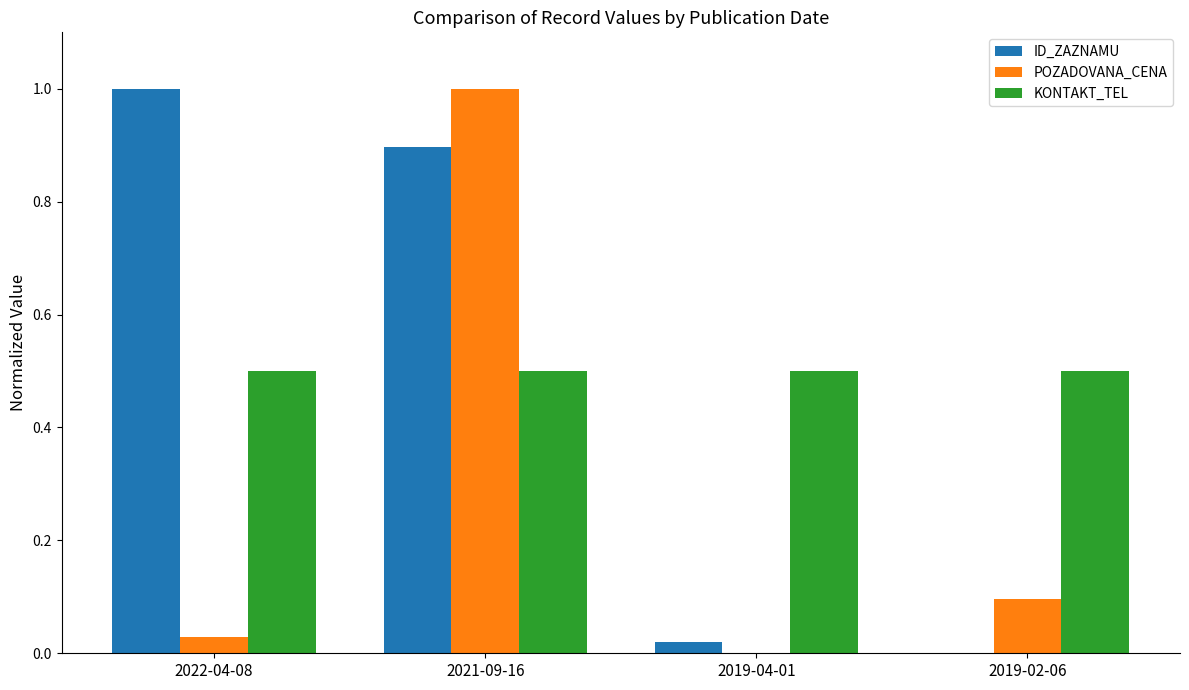

Is it true that KONTAKT_TEL equals 0.5 at 2019-02-06?

True